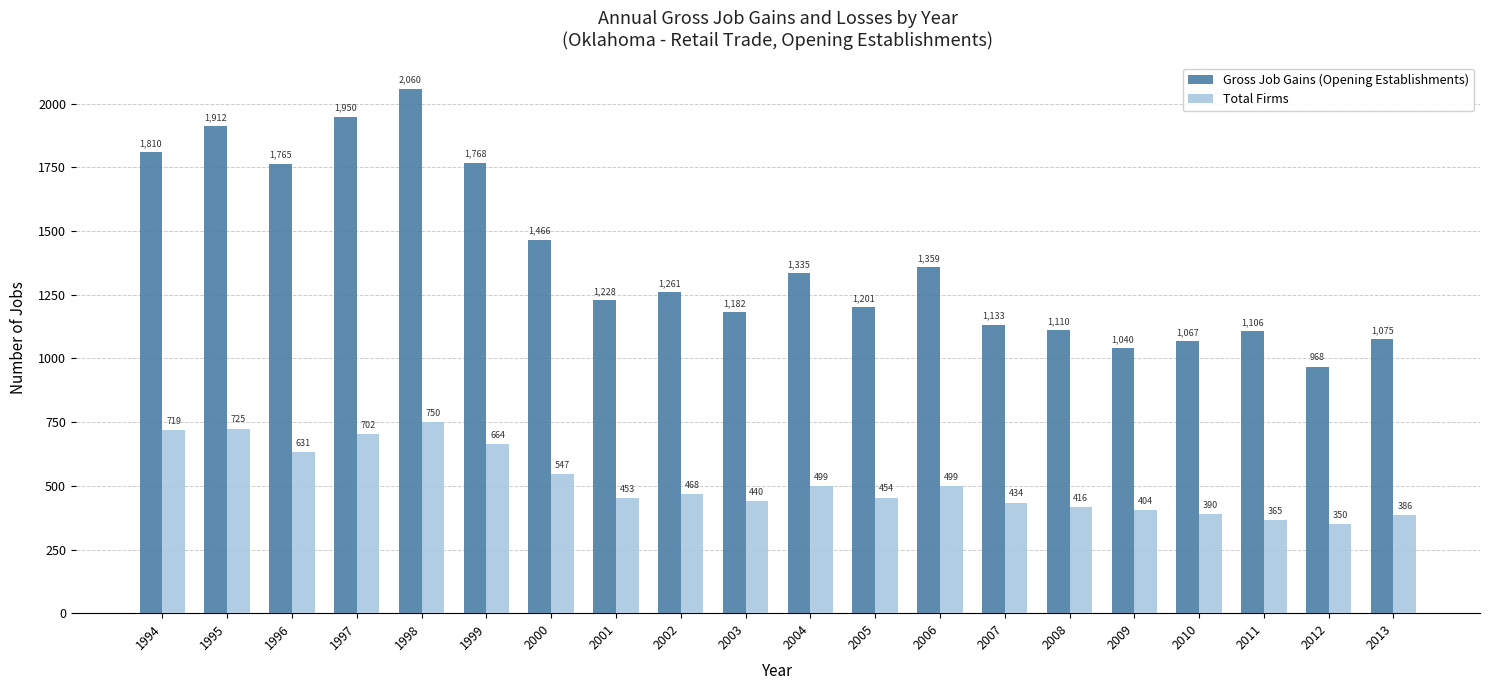

Rank the categories by Gross Job Gains (Opening Establishments) value from lowest to highest.

2012, 2009, 2010, 2013, 2011, 2008, 2007, 2003, 2005, 2001, 2002, 2004, 2006, 2000, 1996, 1999, 1994, 1995, 1997, 1998